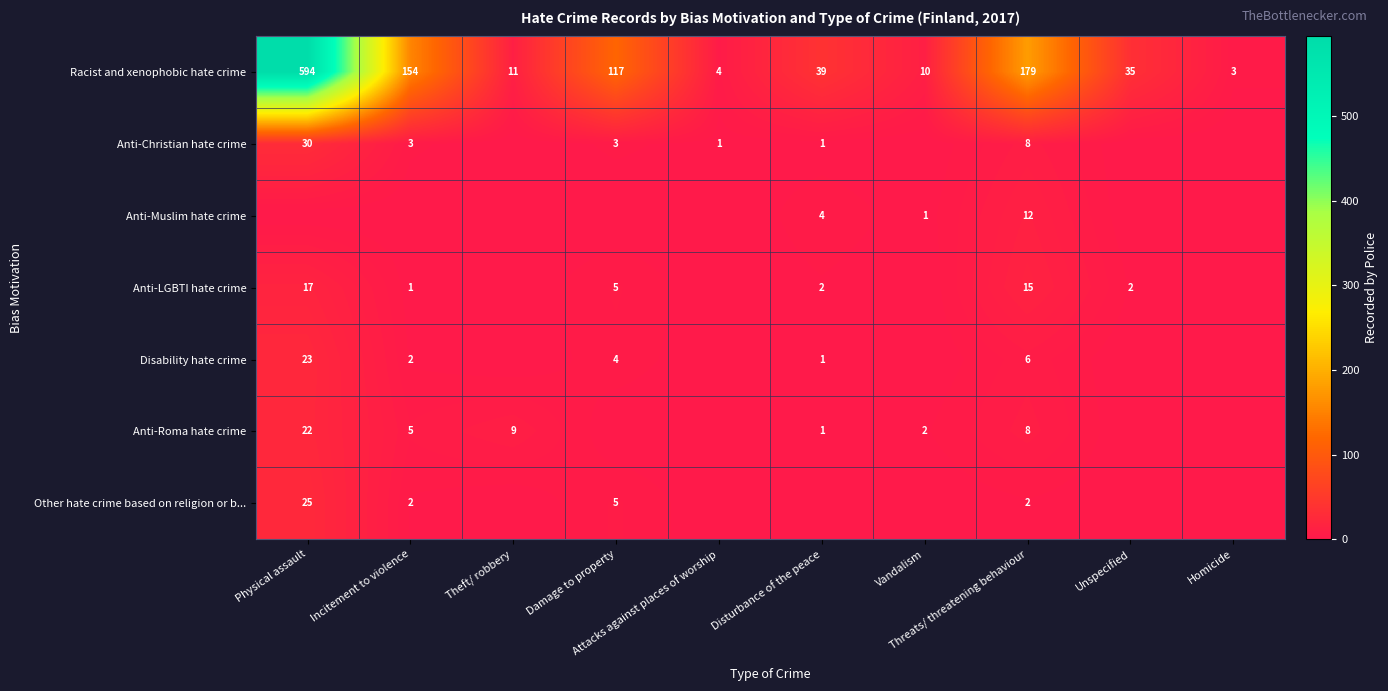

What is the maximum value for Racist and xenophobic hate crime?

594